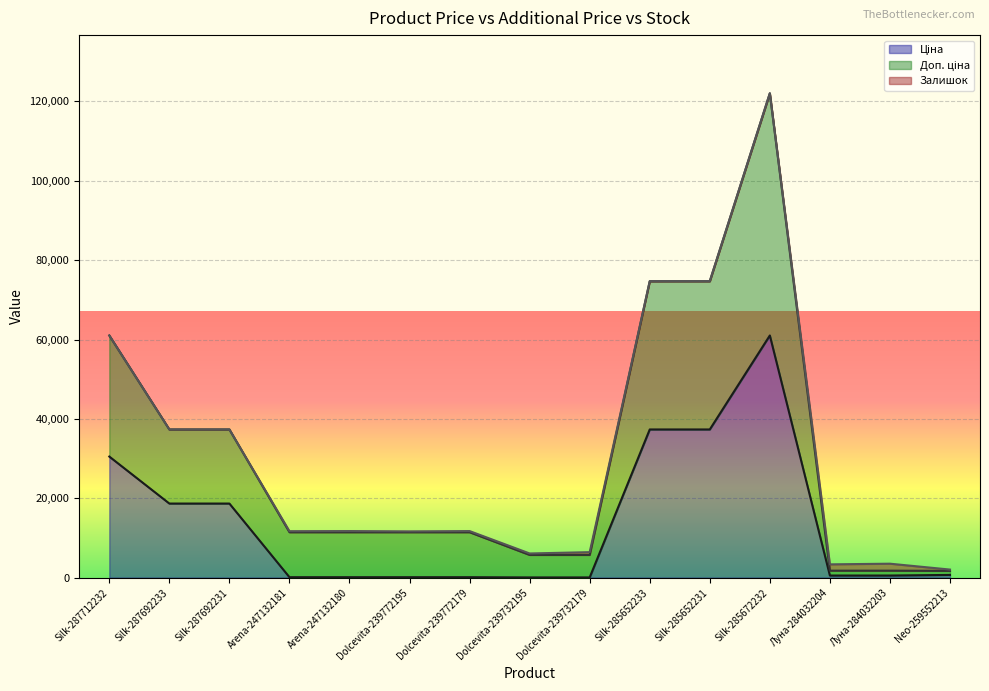

Between Silk-287712232 and Dolcevita-239772179, which series saw the biggest shift?

Доп. ціна